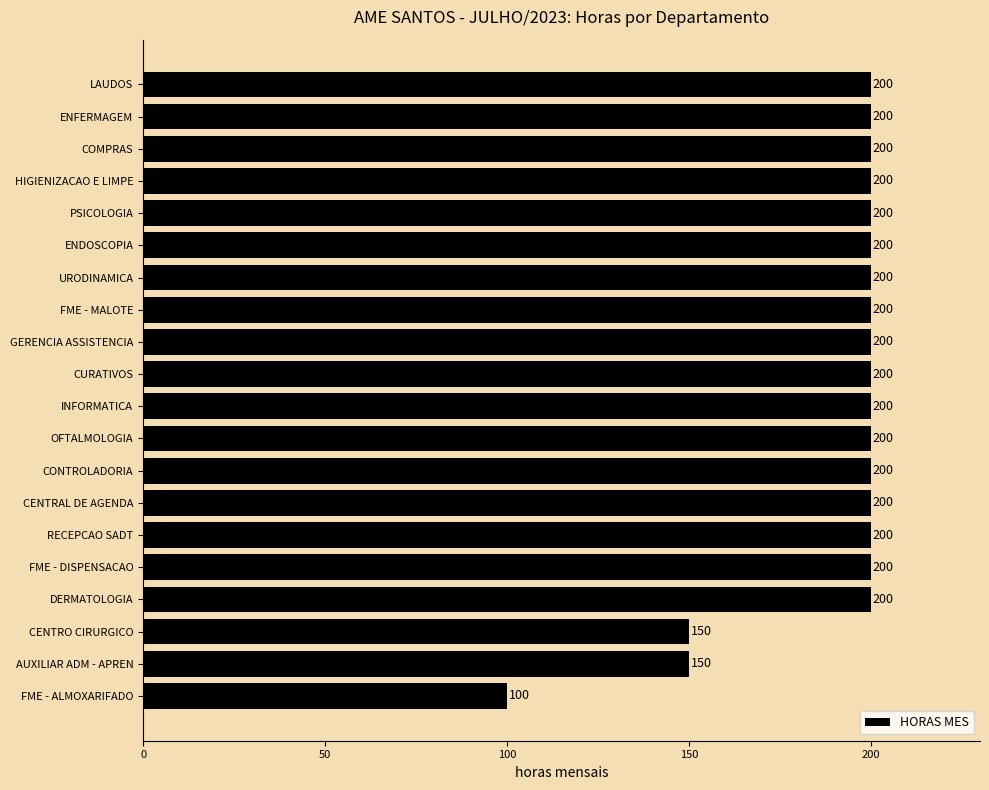

What is the change in value from AUXILIAR ADM - APREN to HIGIENIZACAO E LIMPE?

+50